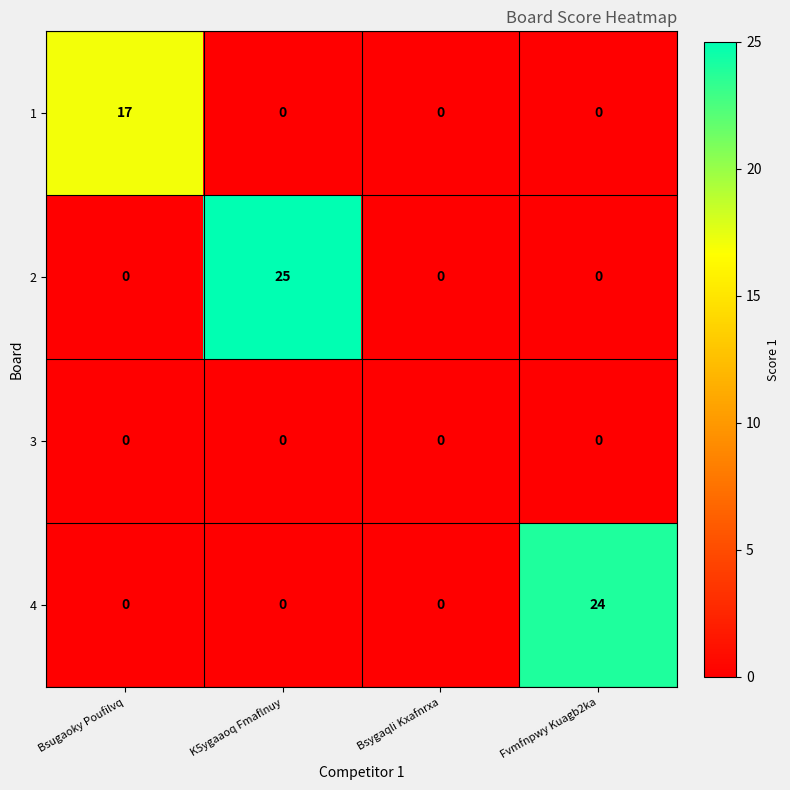

Between Bsugaoky Poufilvq and Bsygaqli Kxafnrxa, which series saw the biggest shift?

1